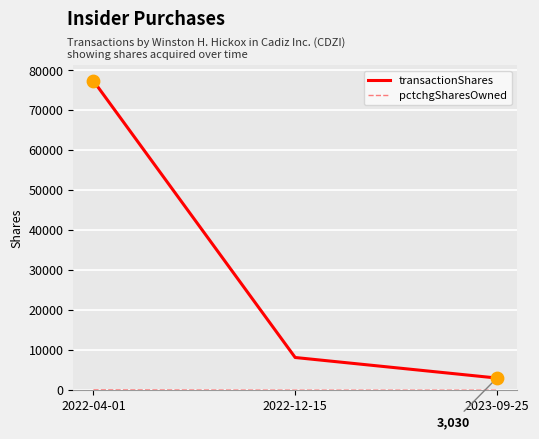

Which series has the largest total across all categories?

transactionShares